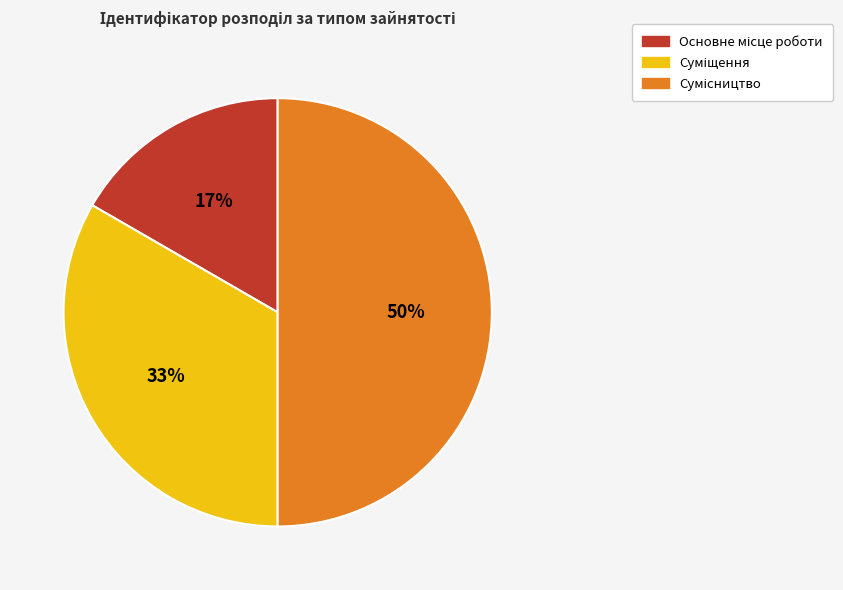

To the nearest percent, what is the average slice percentage?

33%